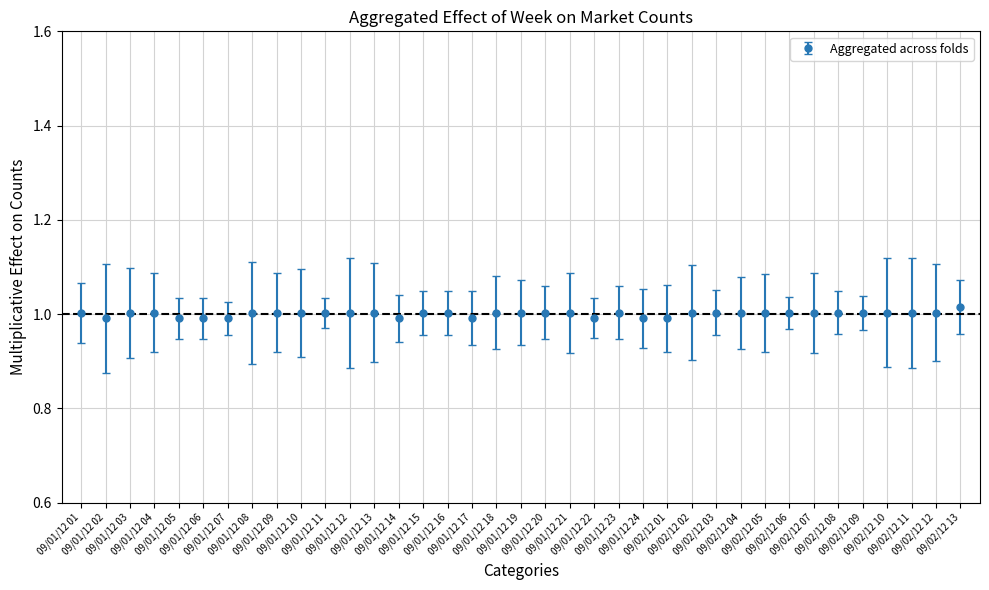

What is the sum of all values?

37.0